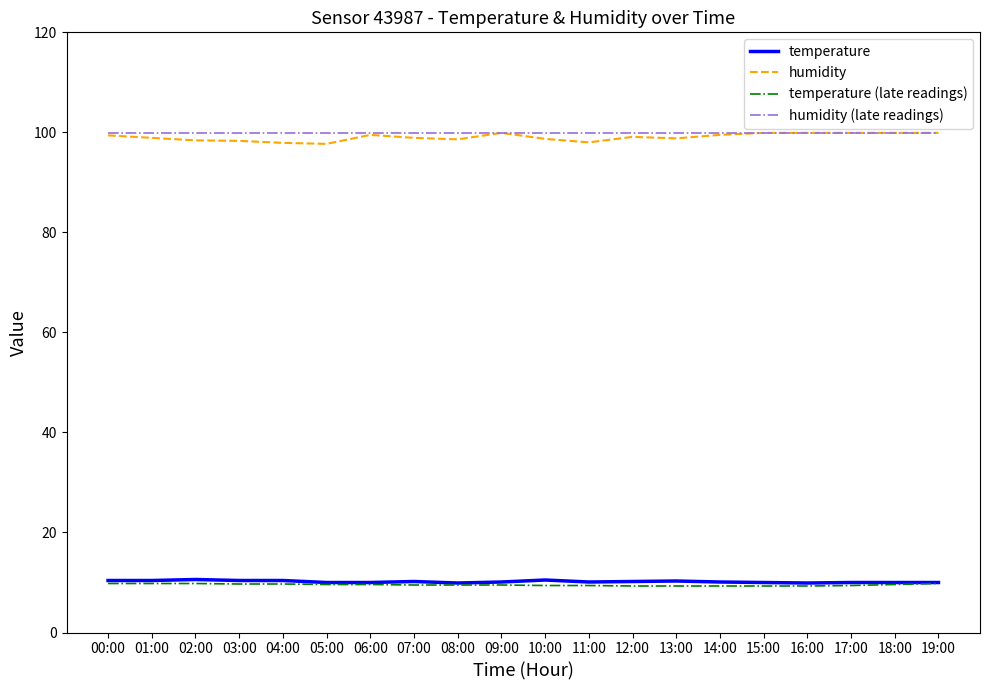

What is the total value across all series at 00:00?

219.5